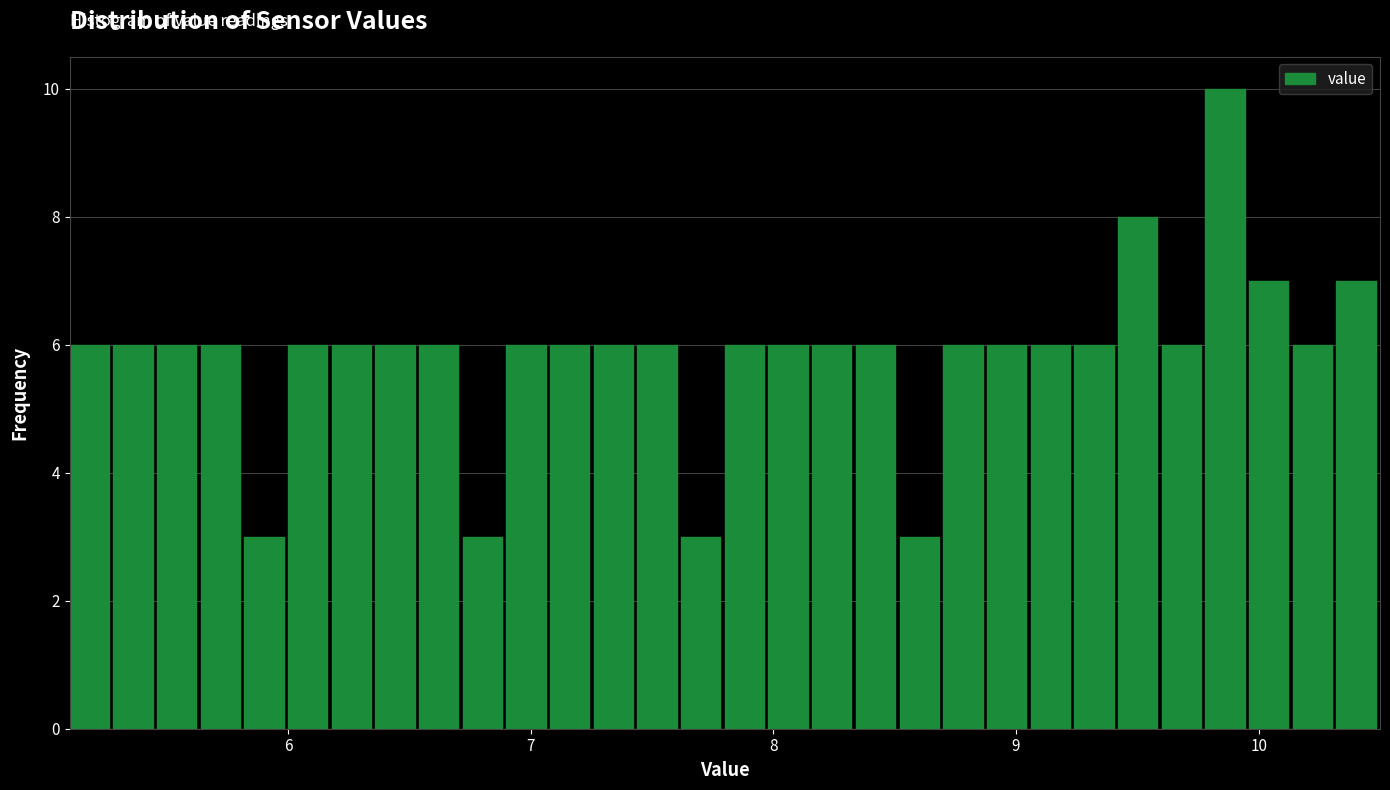

Around what value on the x-axis is the tallest bar? Give the approximate position of its centre, as read against the axis.

9.9